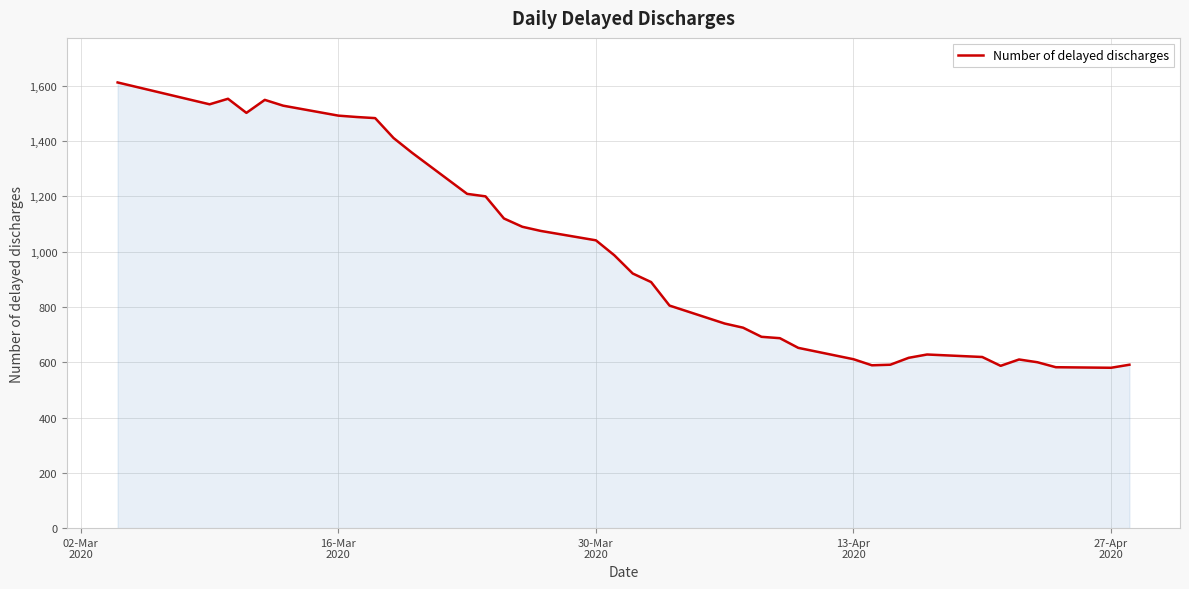

What is the smallest value displayed?

580